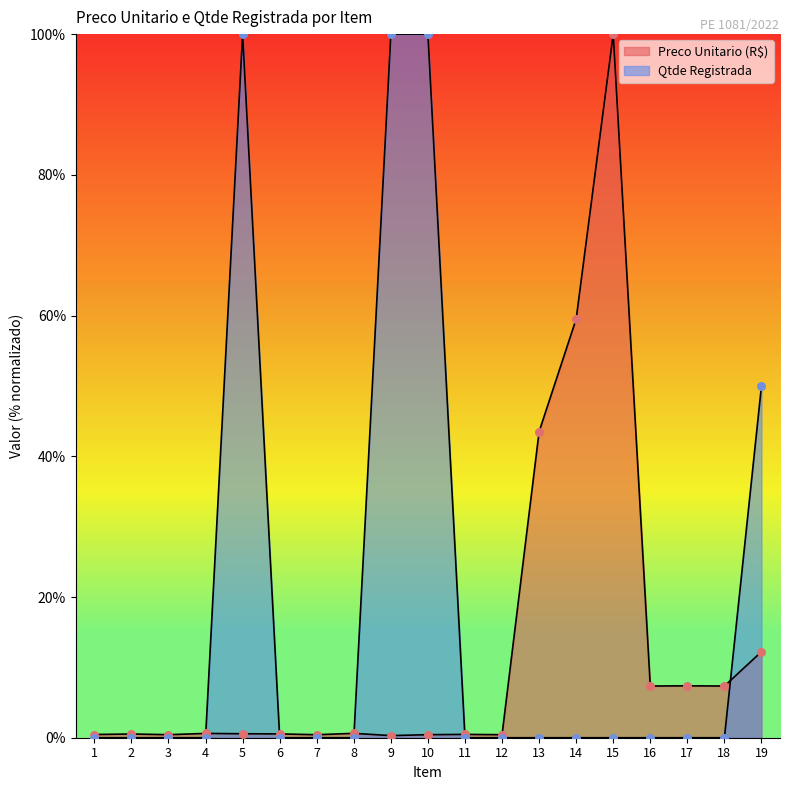

Which series has the widest spread of Y values?

Qtde Registrada